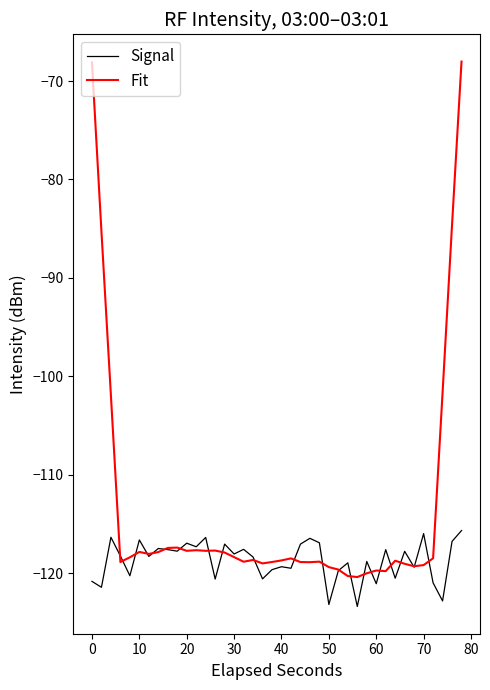

What is the smallest value displayed?

-123.4